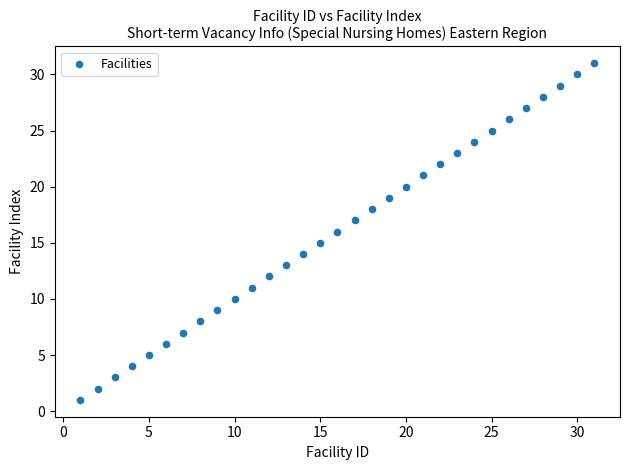

What is the range of Y values (max minus min)?

30